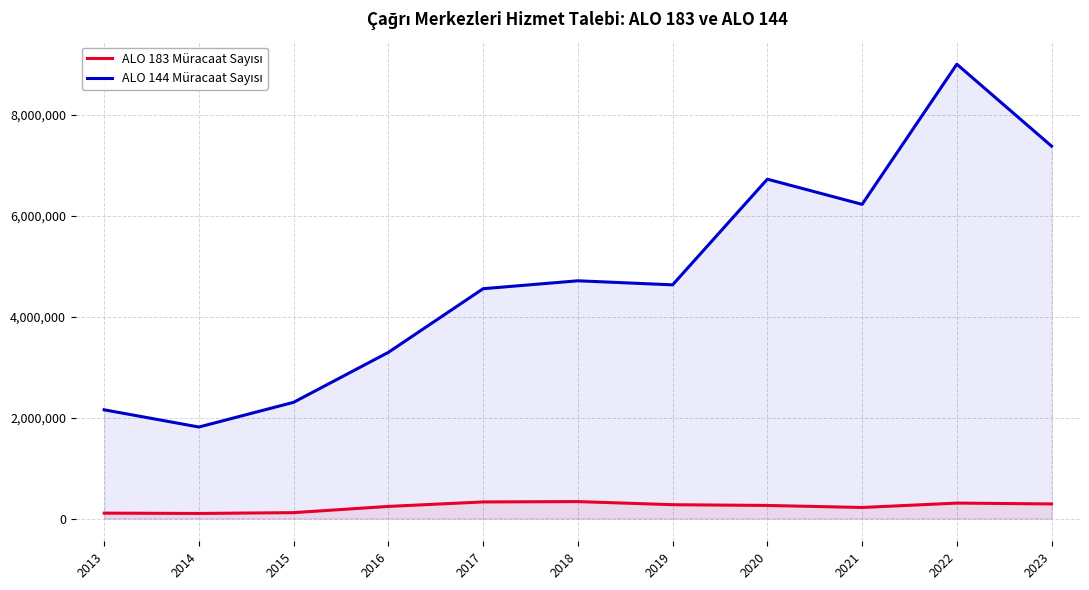

Which category has the highest value in the ALO 183 Müracaat Sayısı series?

2018